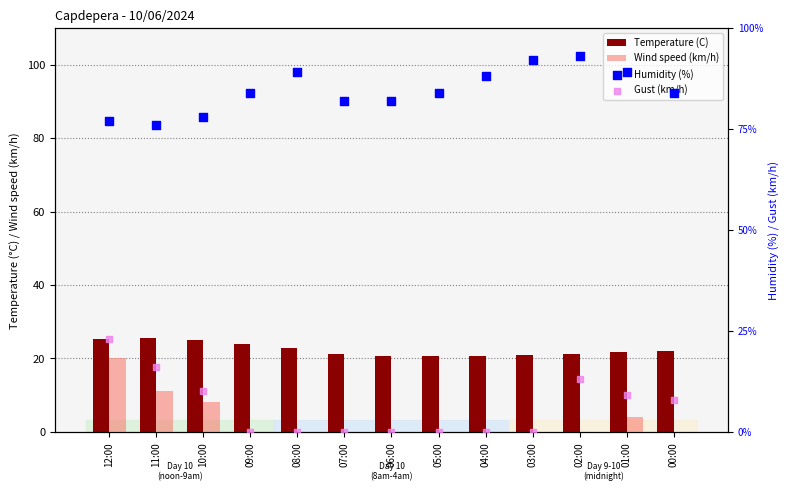

What are all the series names shown in the legend?

Temperature (C), Wind speed (km/h), Humidity (%), Gust (km/h)